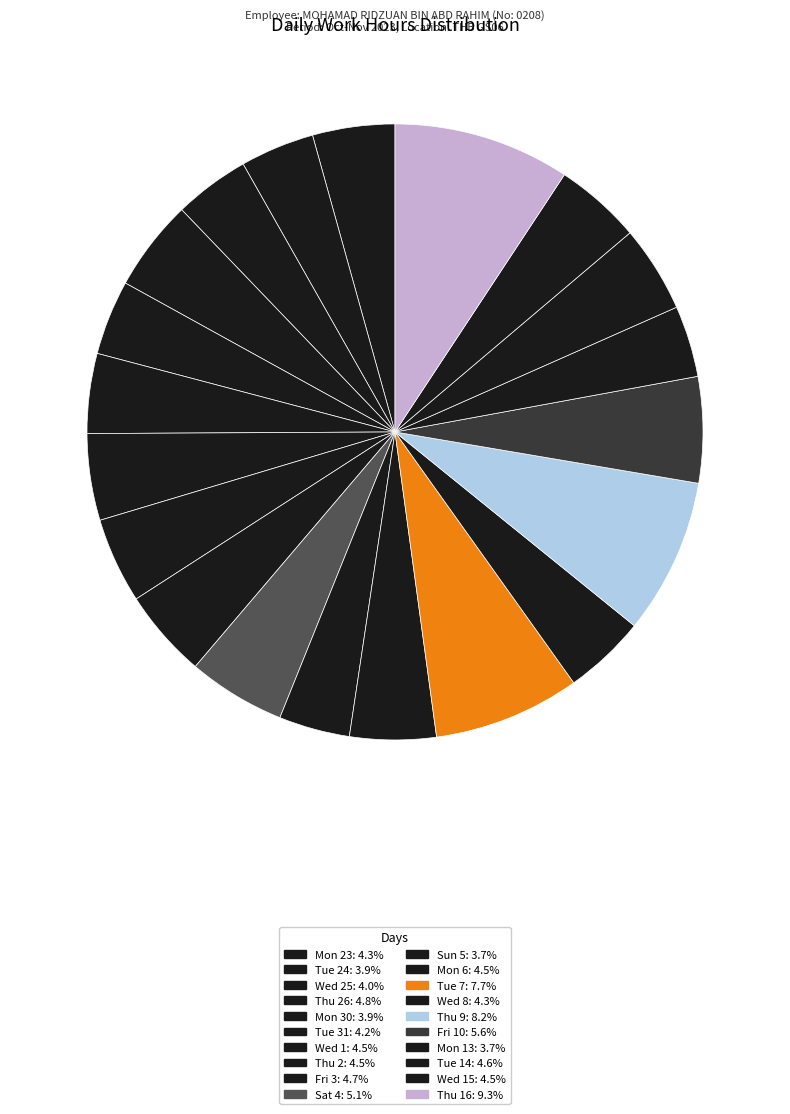

How many slices are in this pie chart?

20